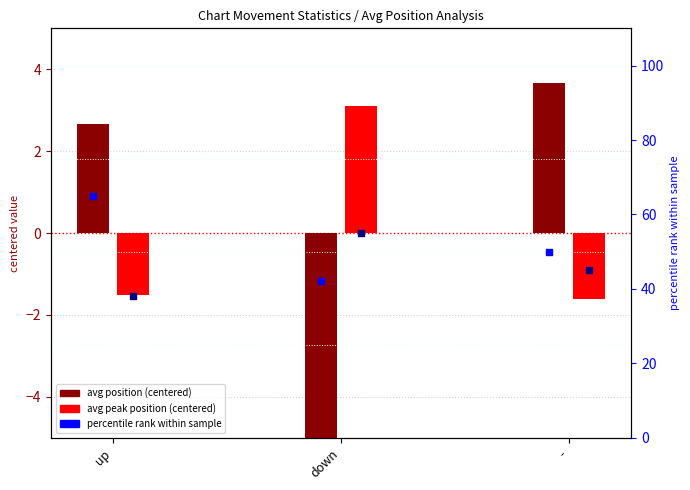

Which series reaches the minimum Y coordinate?

avg position (centered)